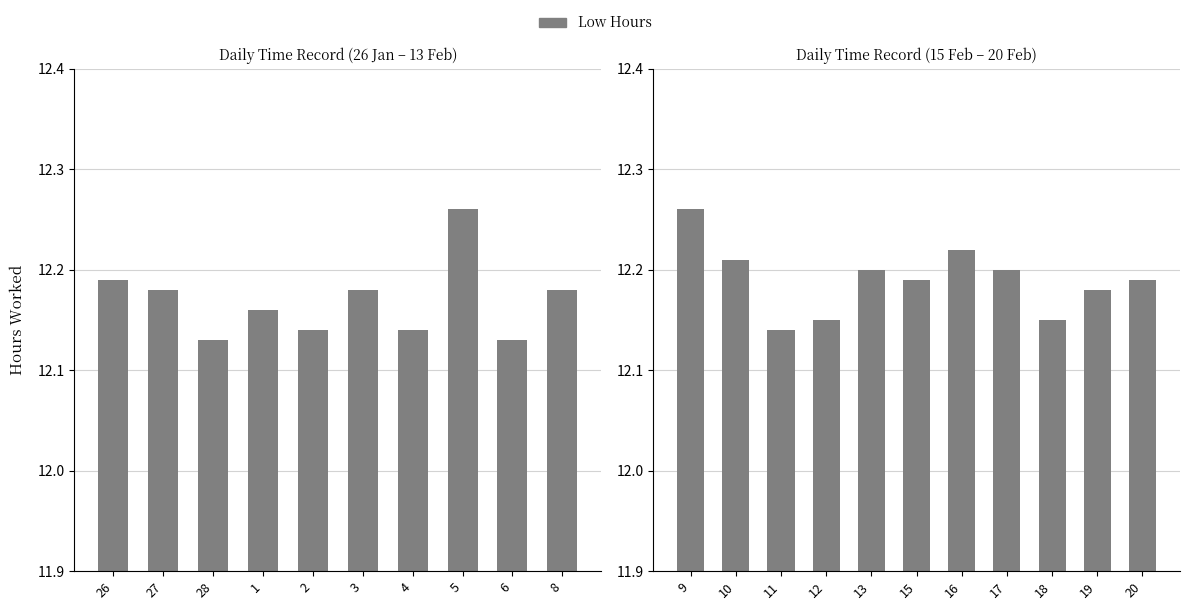

What is the maximum value shown in the chart?

12.3